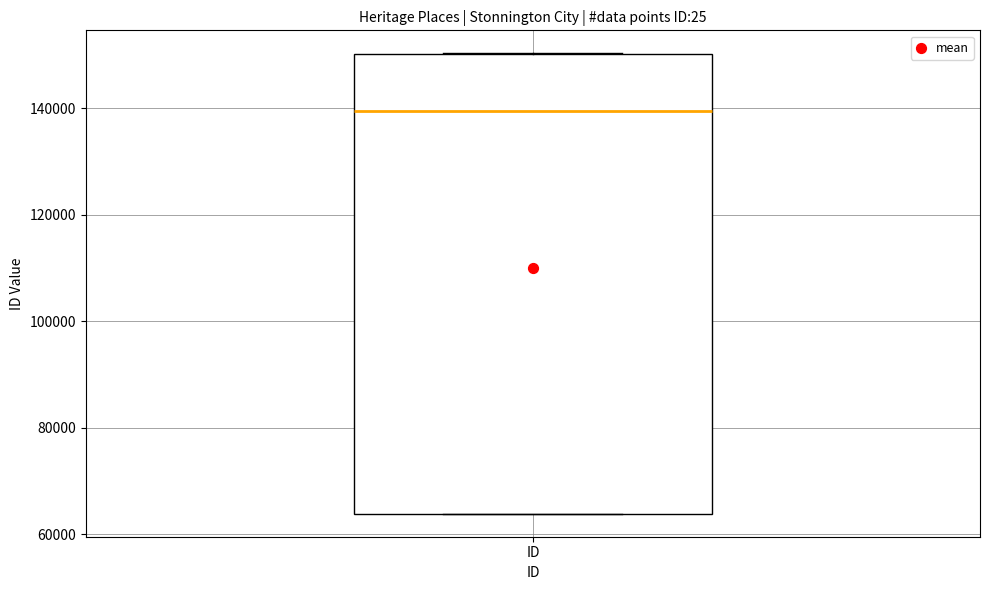

Where is the lower edge of the box for ID on the y-axis? The values are not printed on the chart, so give them approximately, as read against the axis.

64000